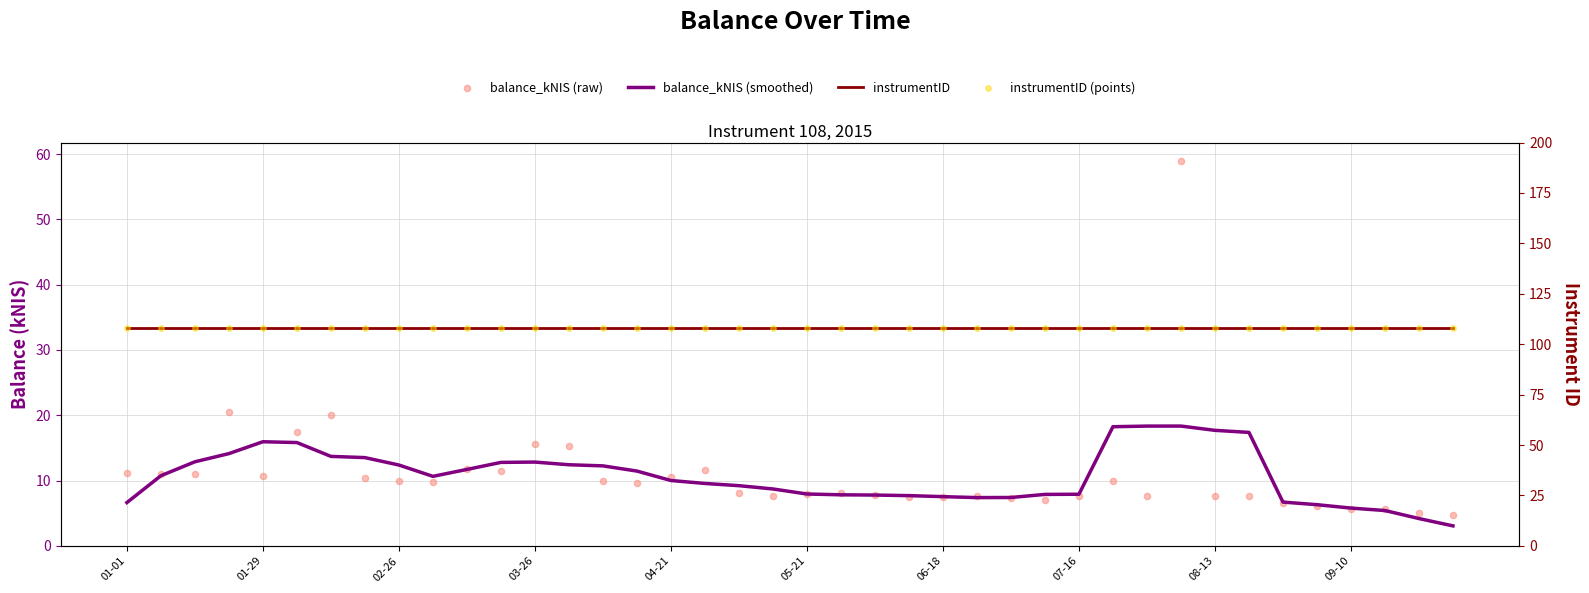

Which series has the widest spread of Y values?

balance_kNIS (raw)